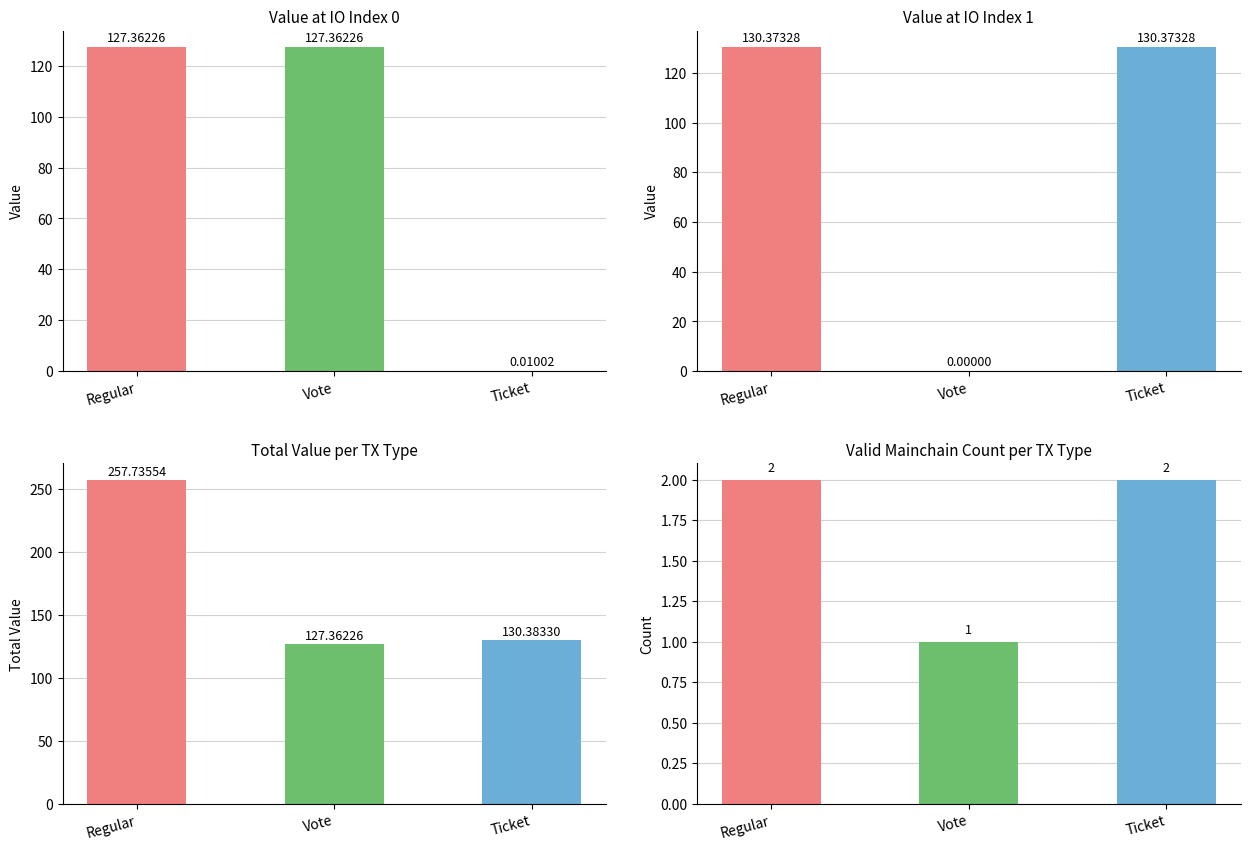

How many values in the Vote series exceed 127?

1